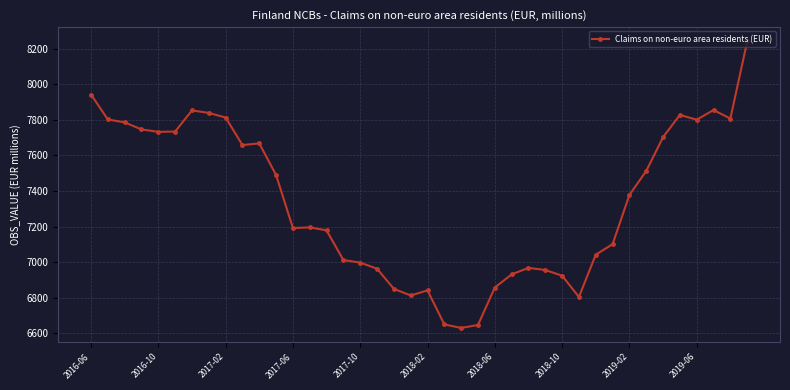

What is the value of the 15th point from the left?

7178.3